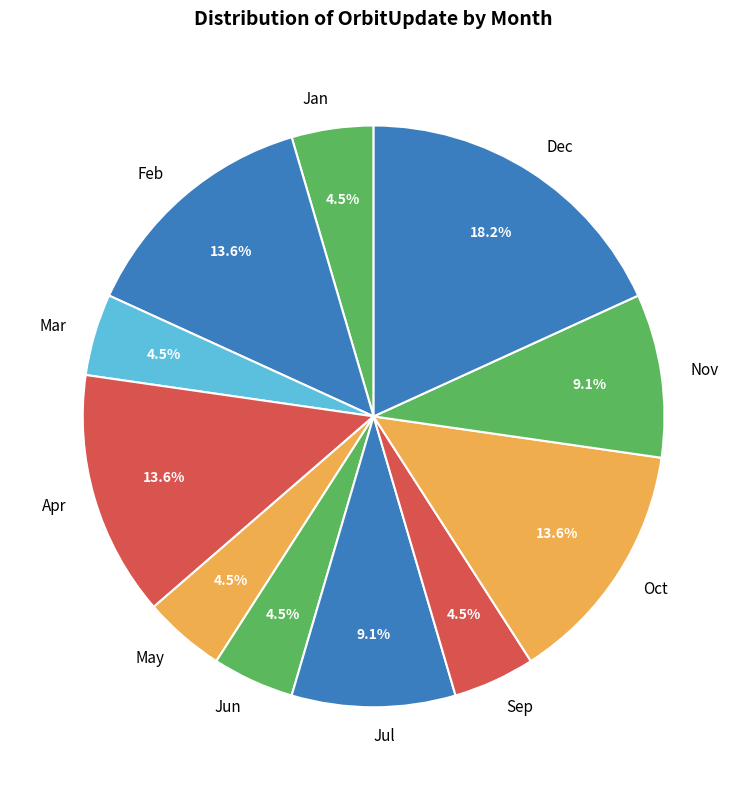

Is there any slice that represents more than half of the pie?

No